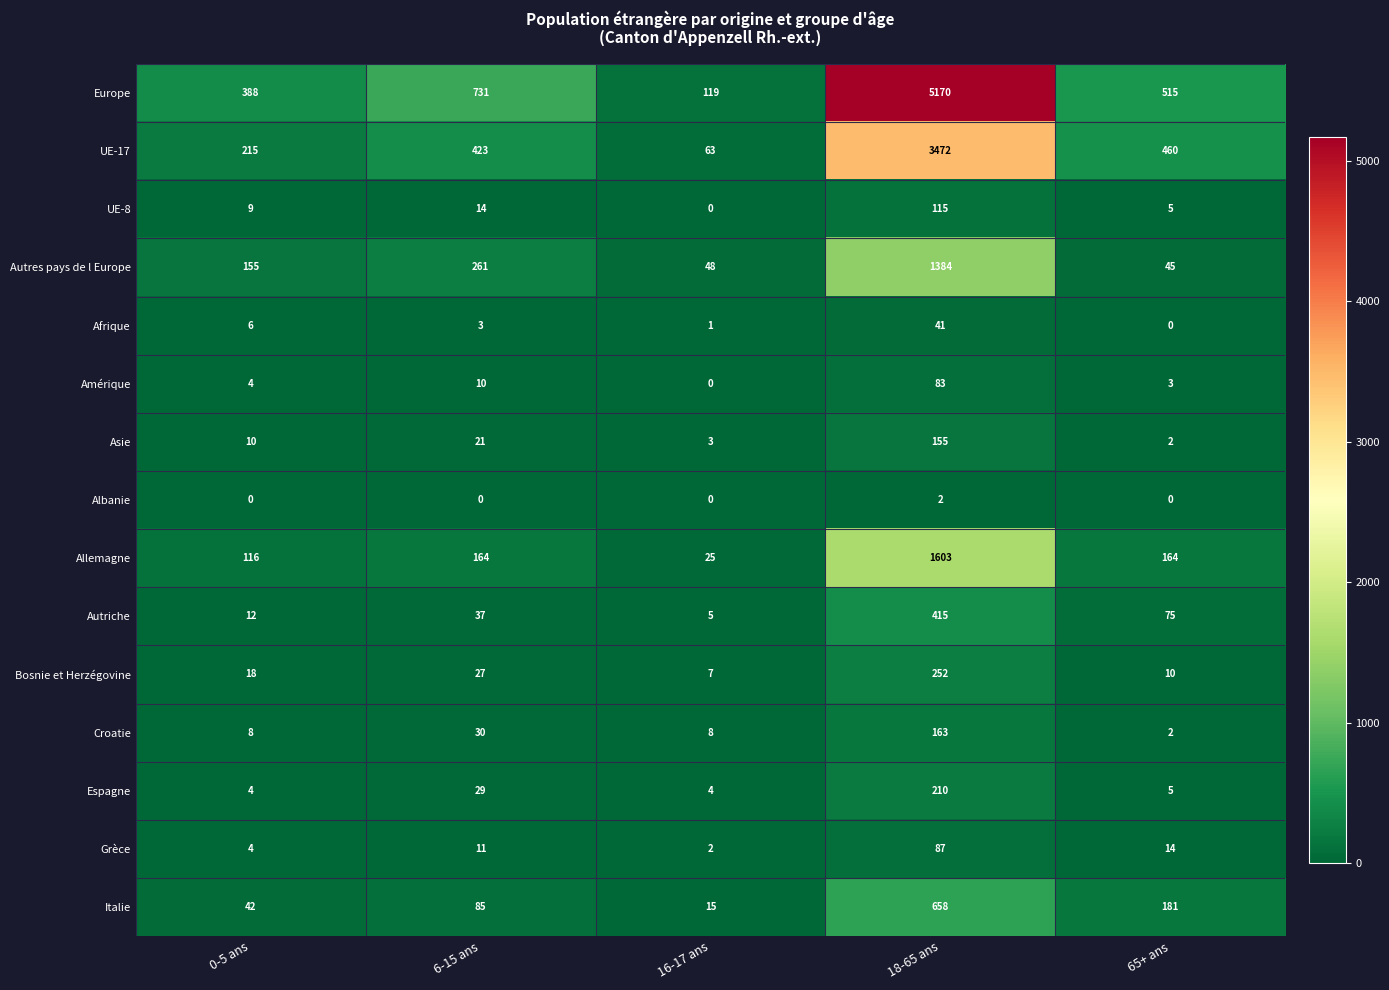

The value of Bosnie et Herzégovine at 0-5 ans is 18. True or false?

True